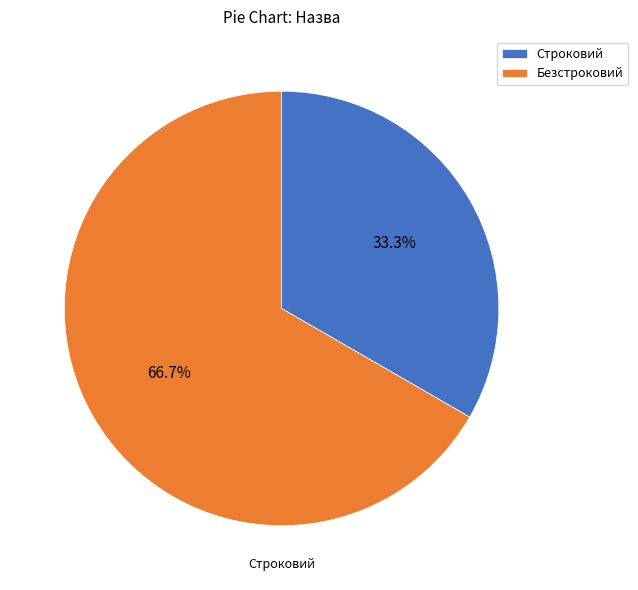

What percentage is the Безстроковий slice, to the nearest percent?

67%